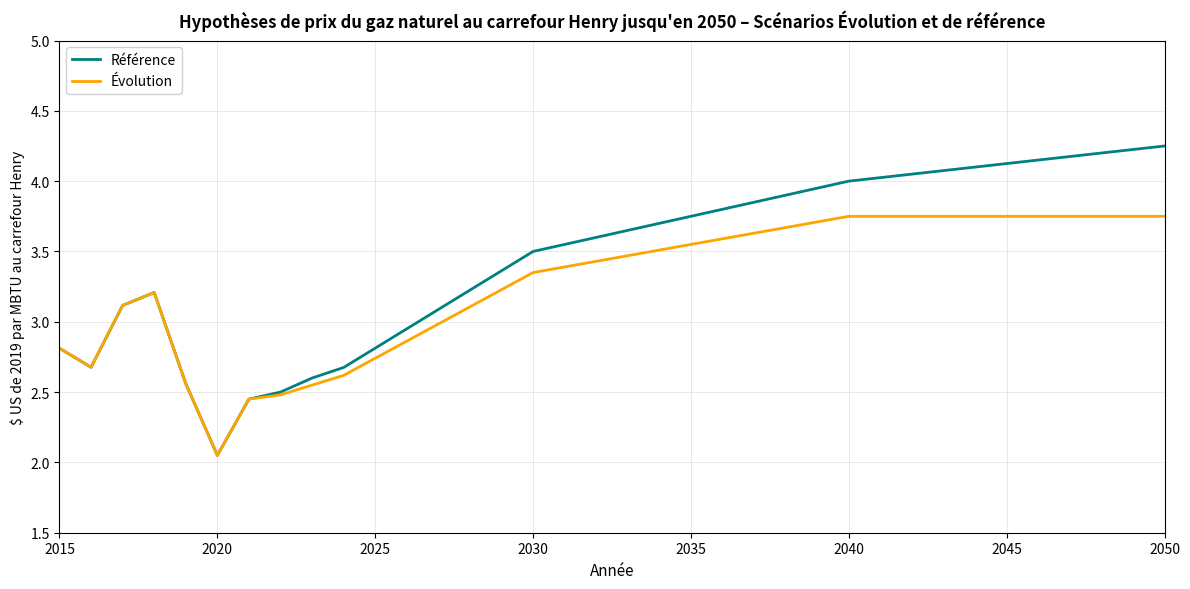

Which series has the largest range (max minus min)?

Référence